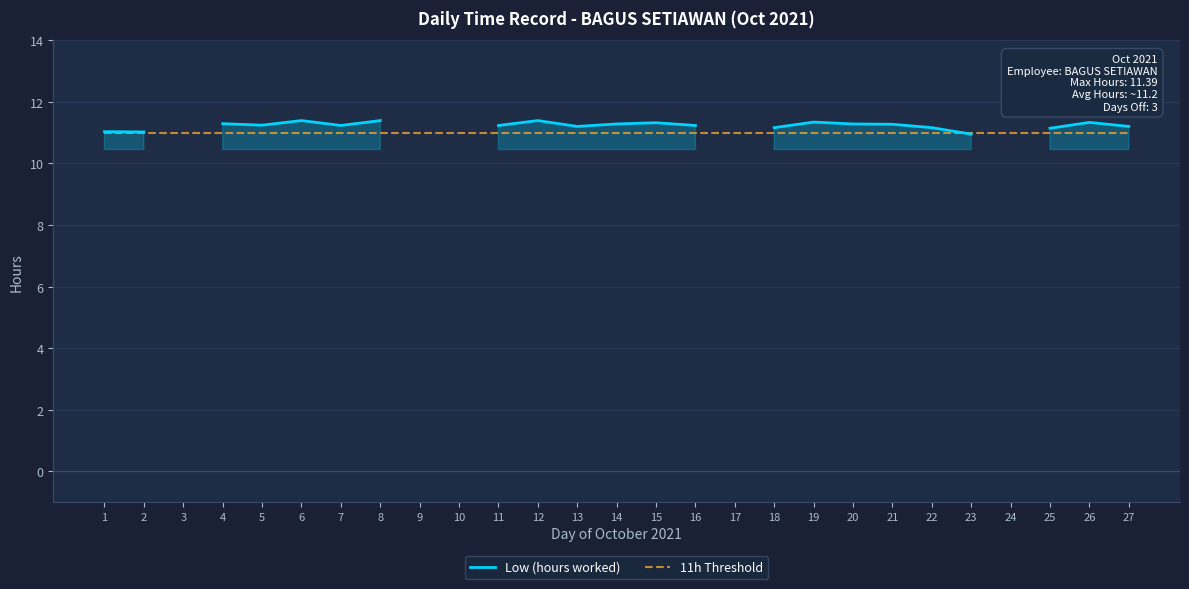

How many times do Low (hours worked) and 11h Threshold cross each other?

1